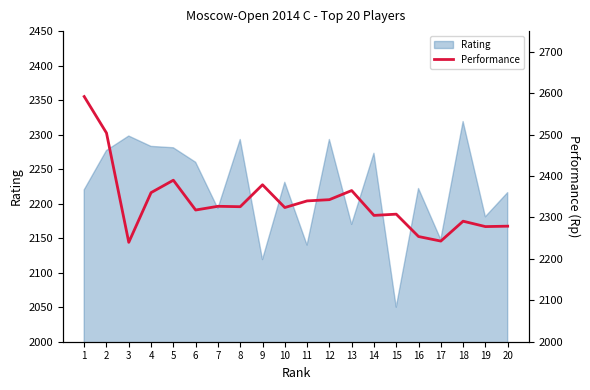

The Rating series shows 3668 at 18. True or false?

False